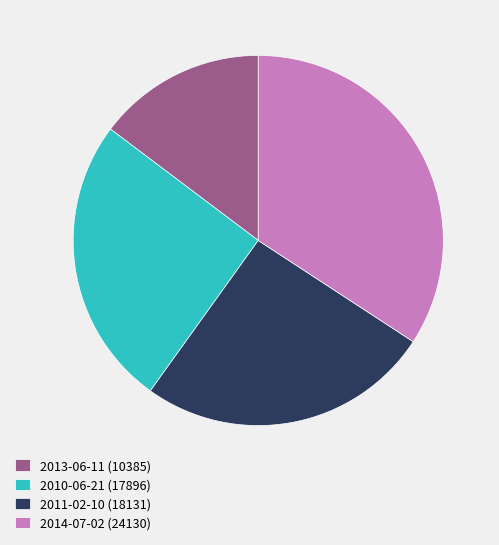

Between 2013-06-11 (10385) and 2014-07-02 (24130), which is larger?

2014-07-02 (24130)